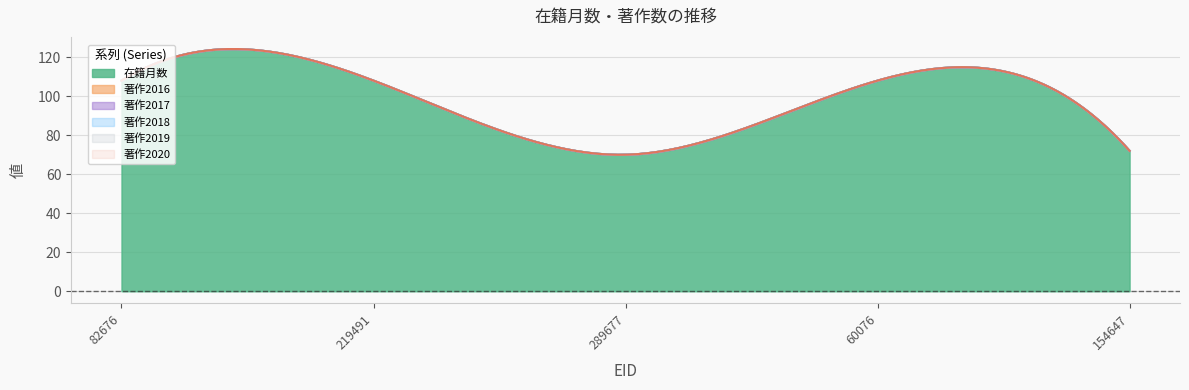

Which has a higher value, 289677 or 82676?

82676